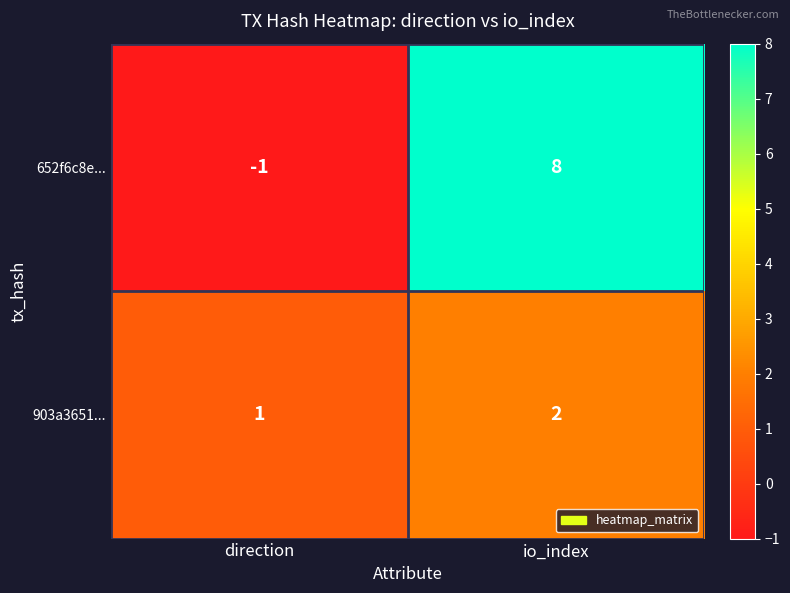

Where is 652f6c8e... nearest to the value 3?

direction